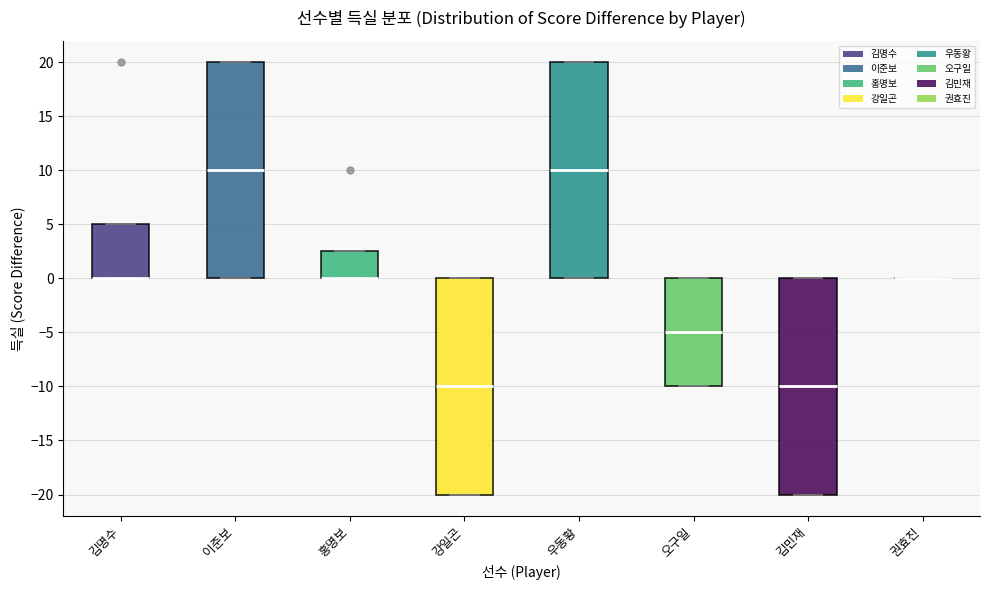

Reading left to right, read every box against the y-axis: the position of its median line, the range the box covers, and the ends of its whiskers. The values are not printed on the chart, so give them approximately, as read against the axis.

김명수: median 0.0 (drawn on the box's lower edge), box 0.0 to 5.0, whiskers 0.0 to 5.0
이준보: median 10.0, box 0.0 to 20.0, whiskers 0.0 to 20.0
홍명보: median 0.0 (drawn on the box's lower edge), box 0.0 to 2.5, whiskers 0.0 to 2.5
강일곤: median -10.0, box -20.0 to 0.0, whiskers -20.0 to 0.0
우동황: median 10.0, box 0.0 to 20.0, whiskers 0.0 to 20.0
오구일: median -5.0, box -10.0 to 0.0, whiskers -10.0 to 0.0
김민재: median -10.0, box -20.0 to 0.0, whiskers -20.0 to 0.0
권효진: box collapsed to a line at 0.0, whiskers 0.0 to 0.0